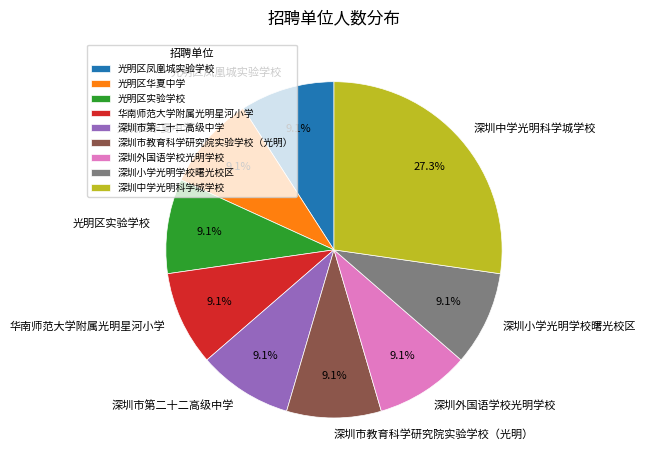

To the nearest percent, what percentage of the pie is 深圳市教育科学研究院实验学校（光明）?

9%